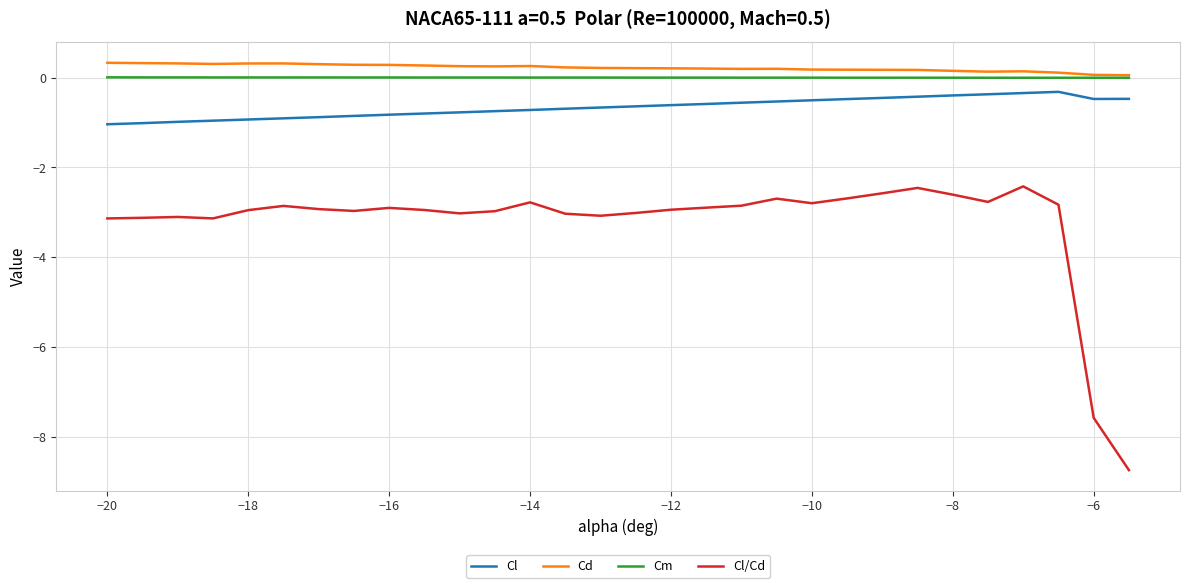

How many lines are shown in the chart?

4